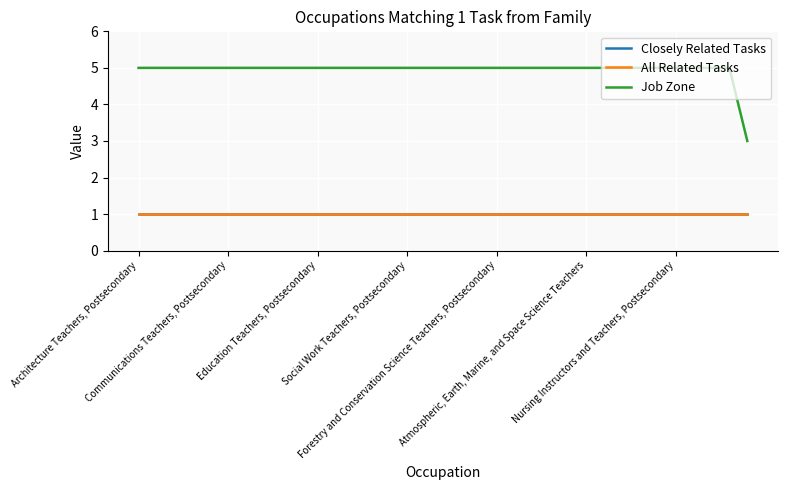

Does the chart display data point markers on the line(s)?

No